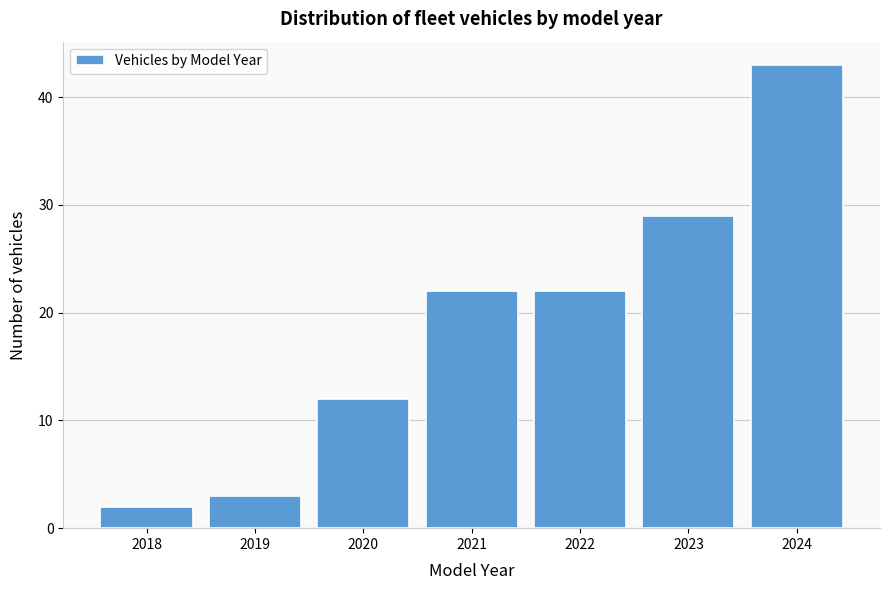

Reading left to right, what are all the values shown in this chart?

2018=2	2019=3	2020=12	2021=22	2022=22	2023=29	2024=43